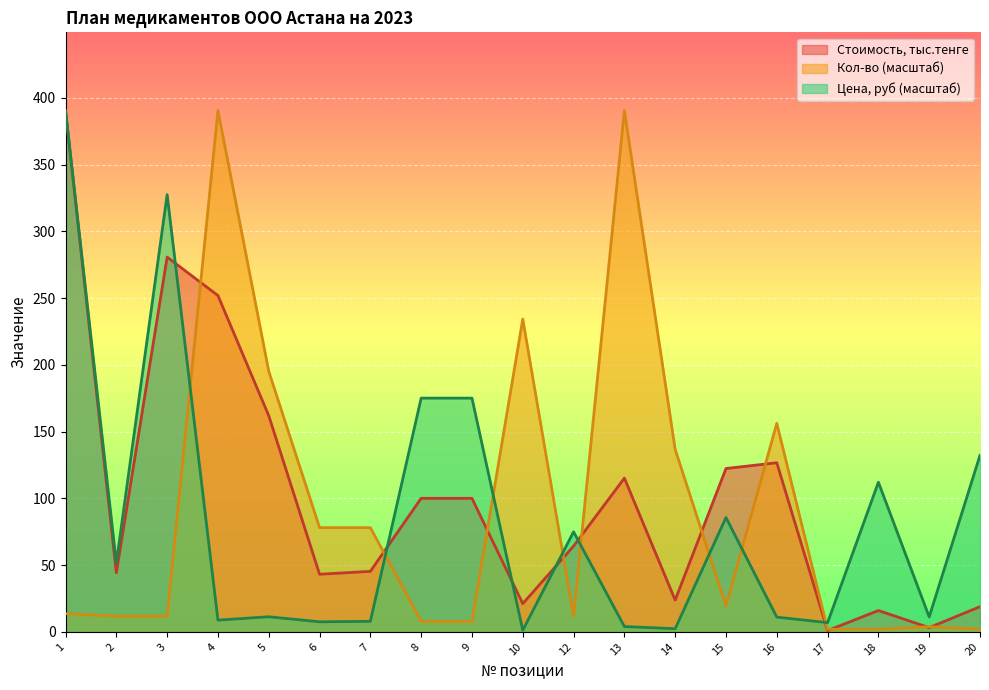

Which series has the widest spread of values?

Стоимость, тыс.тенге